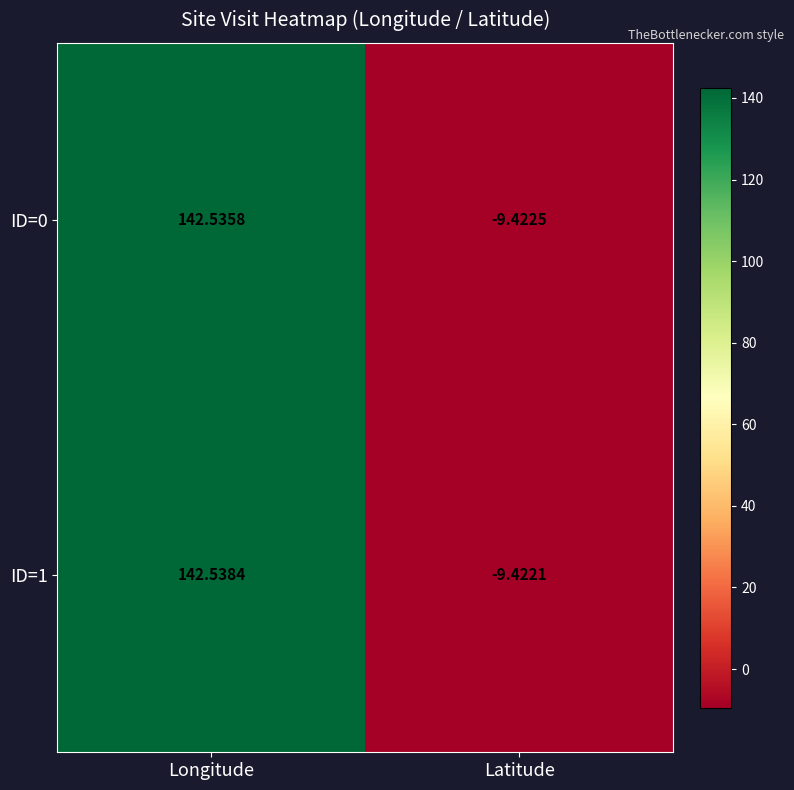

How many series are shown in this chart?

2